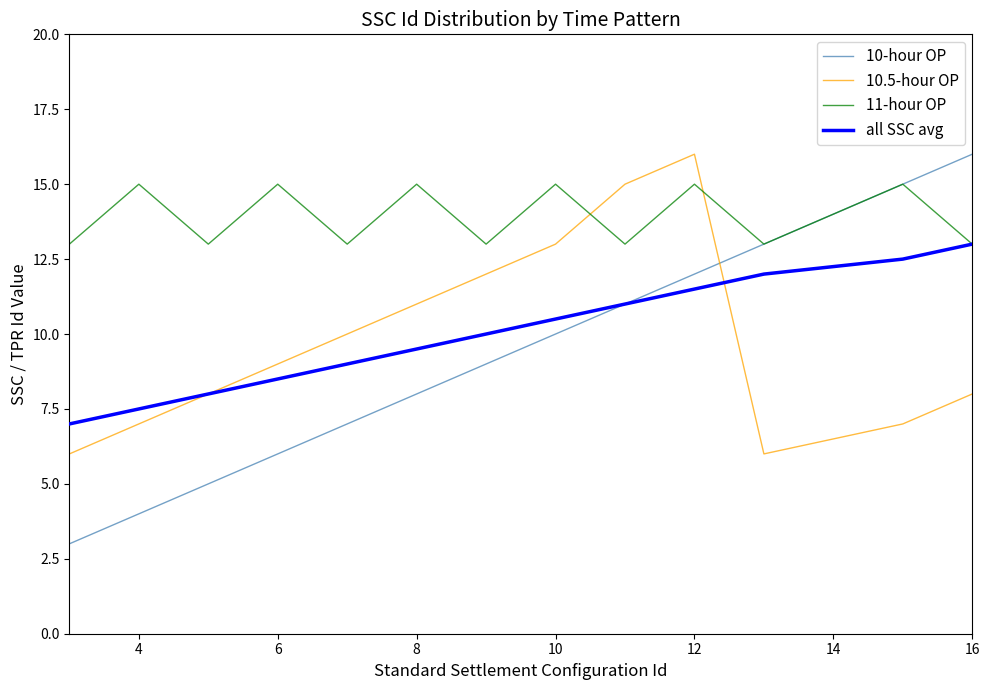

What is the maximum value for 10-hour OP?

16.0